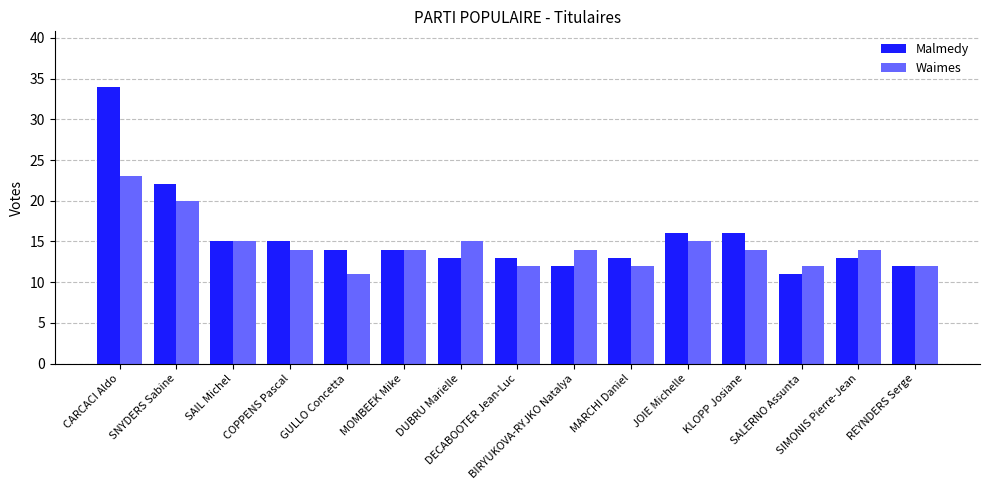

Which series has the largest range (max minus min)?

Malmedy